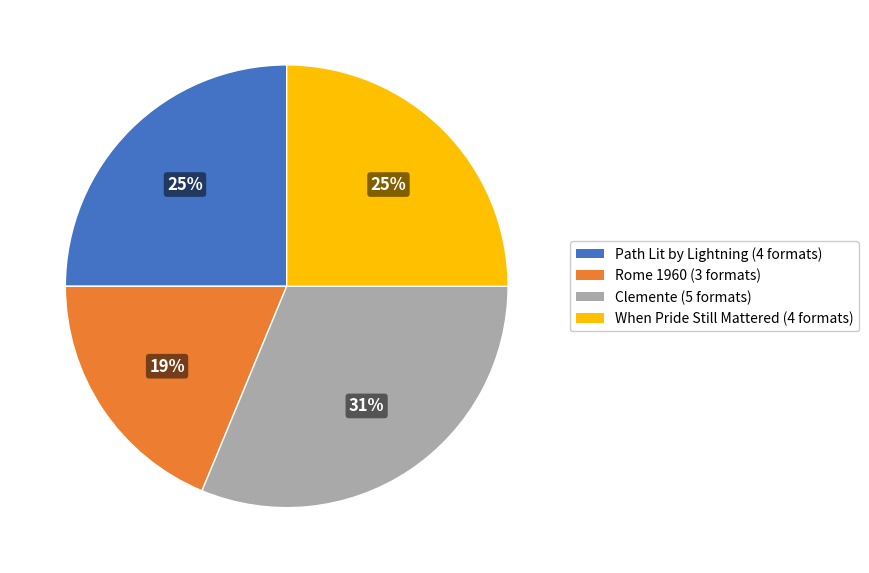

To the nearest percent, what percentage of the pie is When Pride Still Mattered?

25%